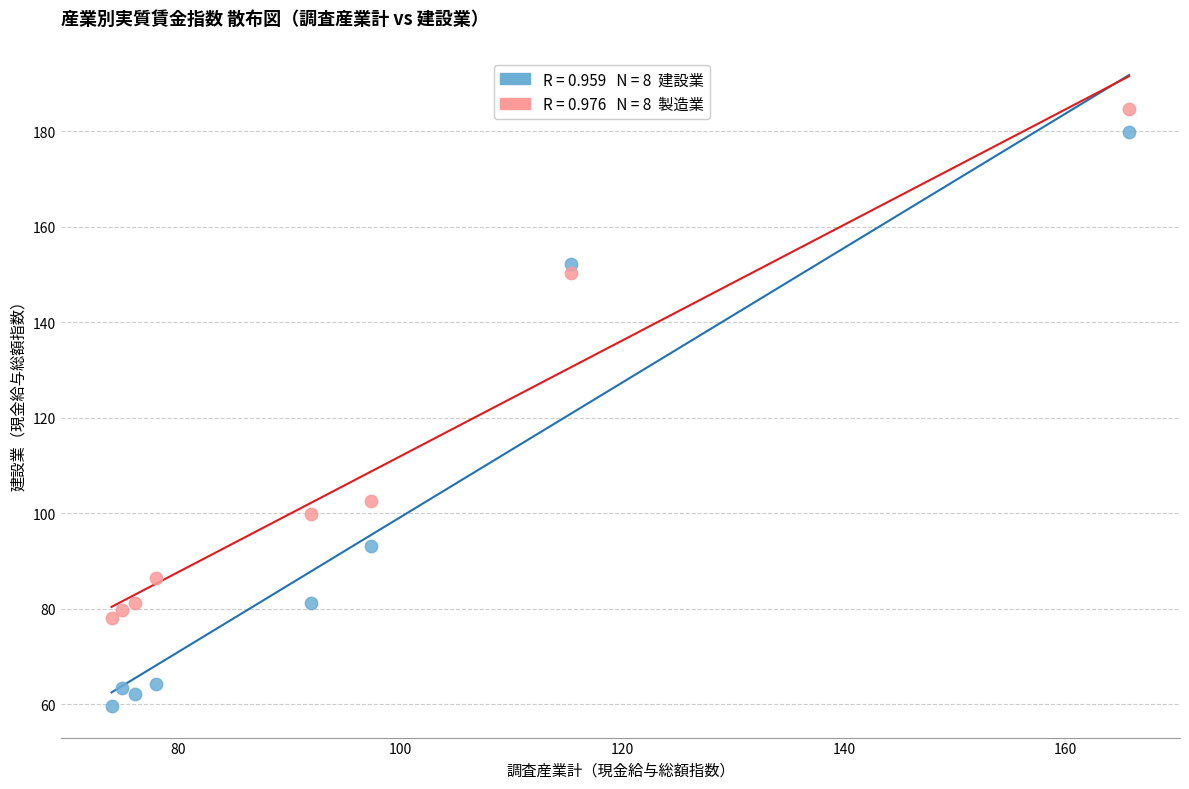

Across all data points, what is the range of X values (max minus min)?

91.7